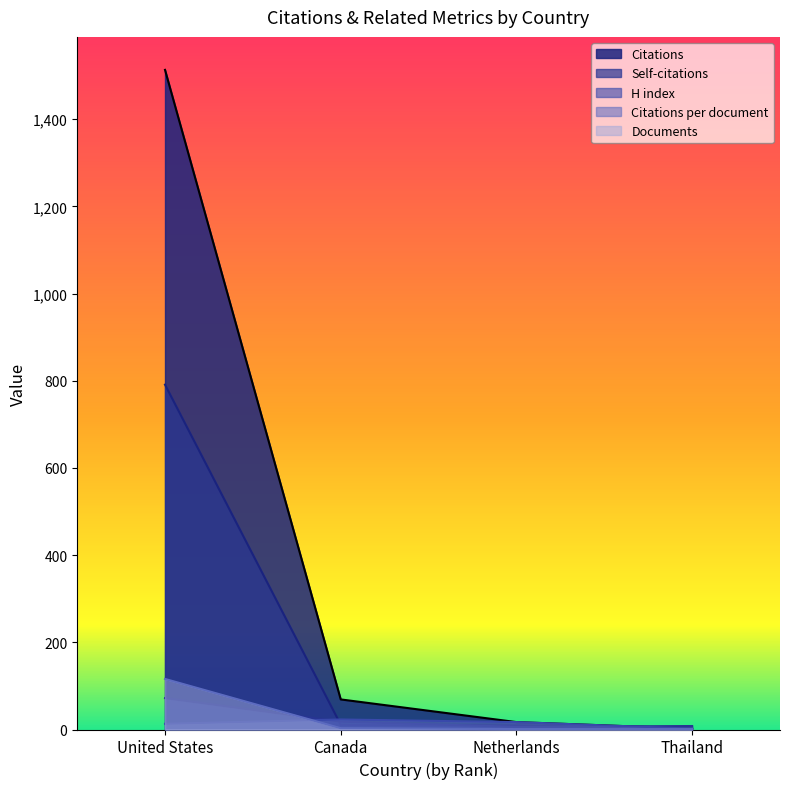

Which series has the largest total across all categories?

Citations